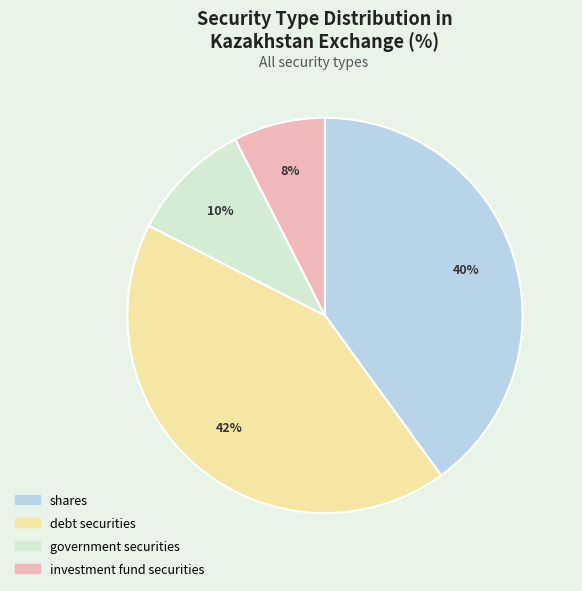

Between investment fund securities and debt securities, which is larger?

debt securities